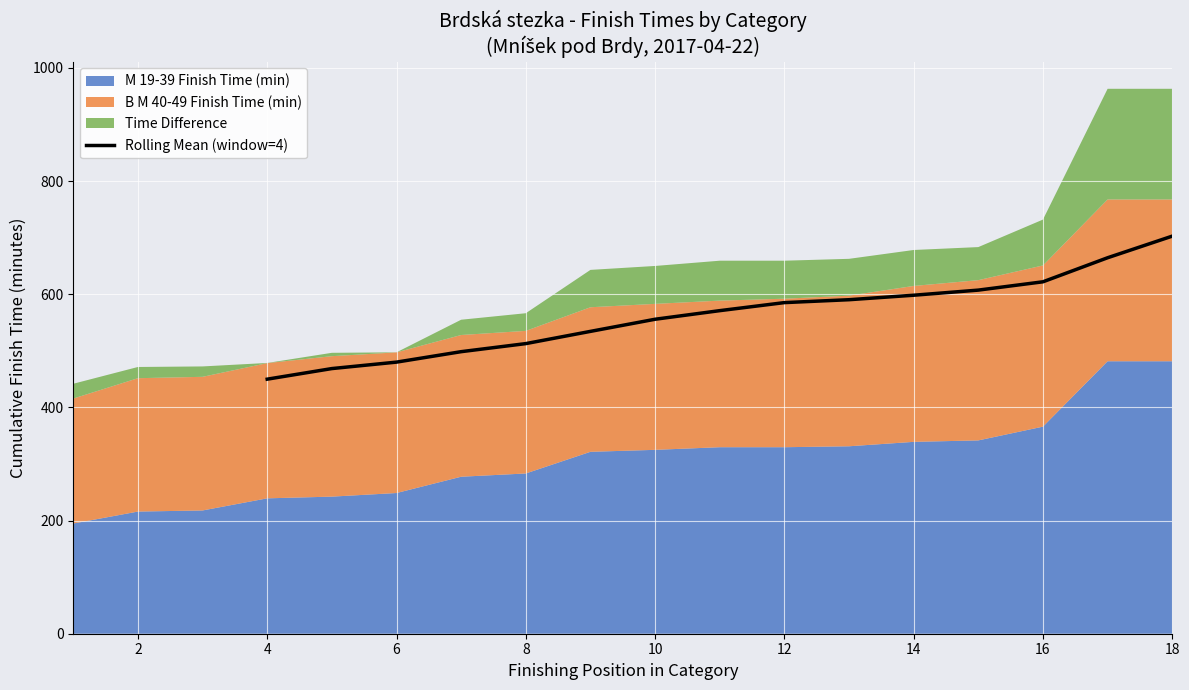

What is the value of the 5th point from the left?

512.8